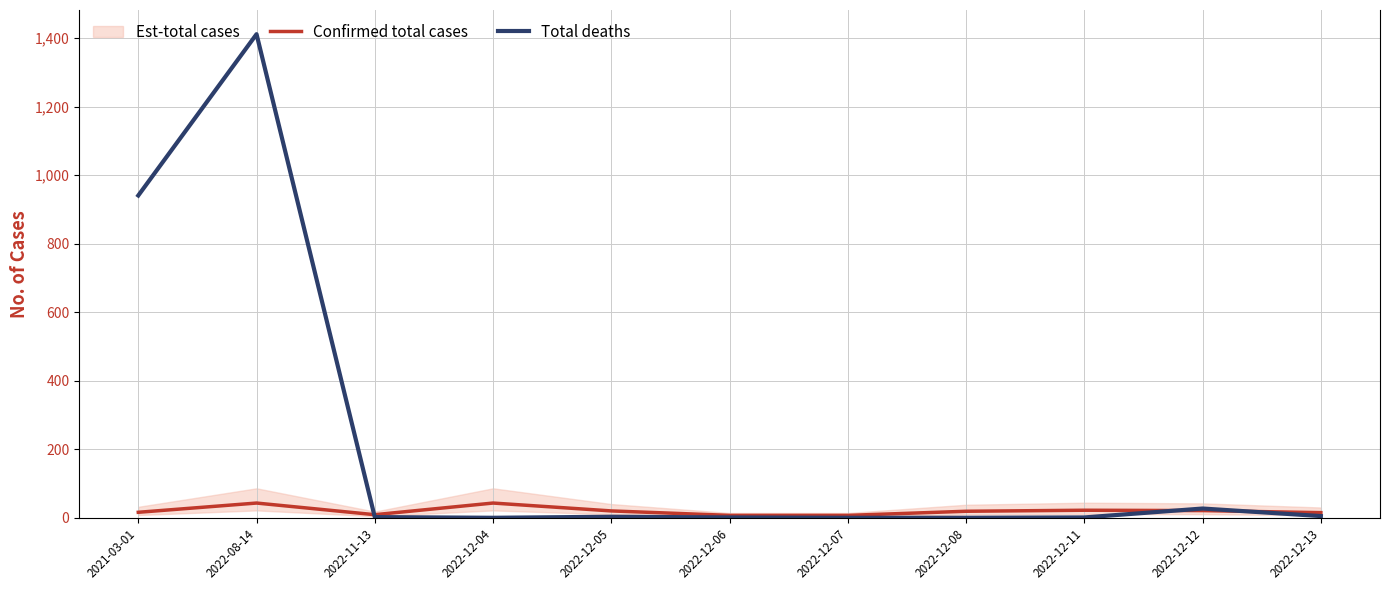

What is the highest value of the Total deaths series?

1412